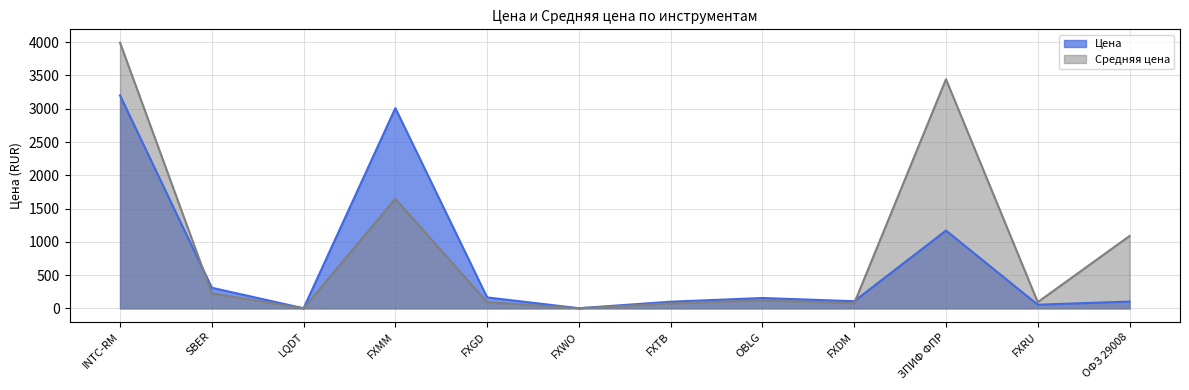

At which label does Средняя цена reach its peak?

INTC-RM